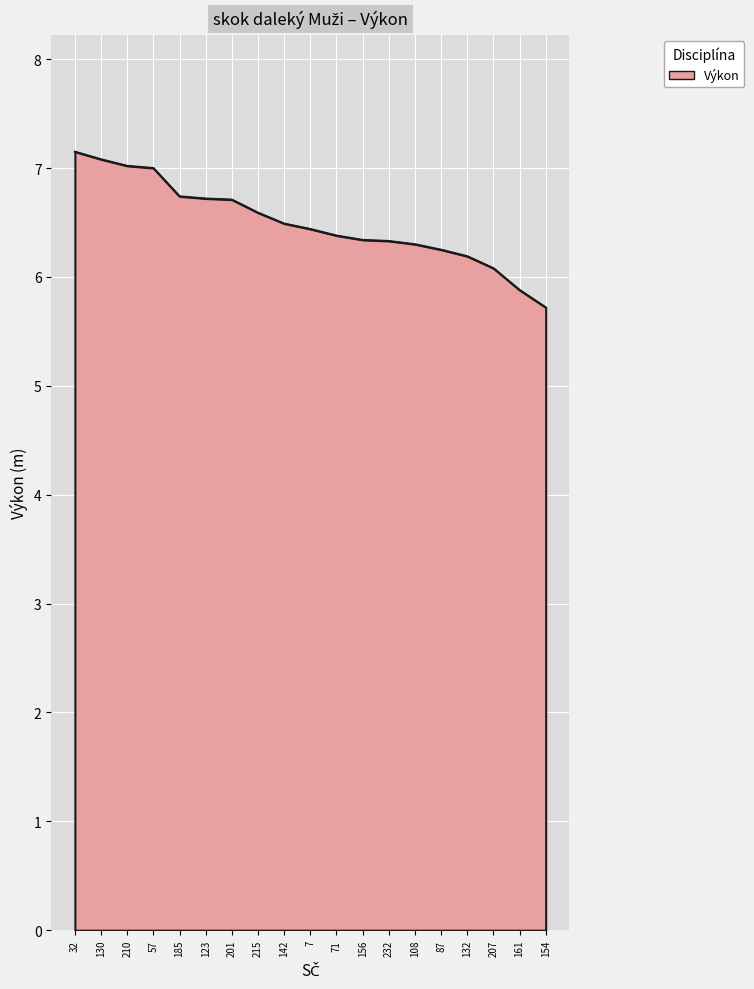

Which category has the highest value across all series?

32